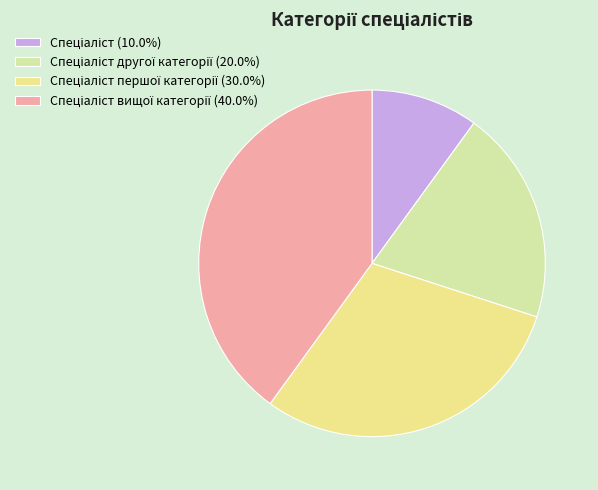

Which category has the smallest portion of the pie?

Спеціаліст